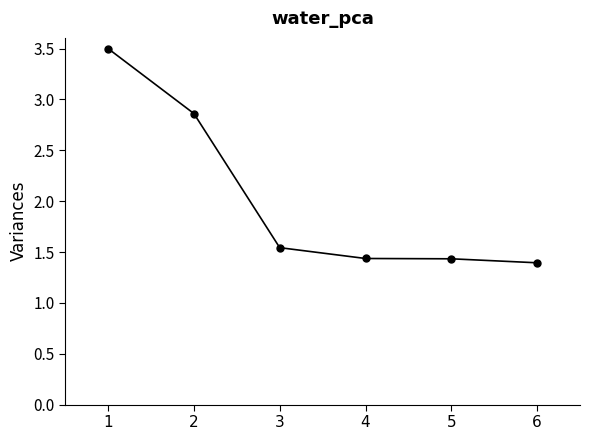

What is the change in value from 2 to 4?

-1.4